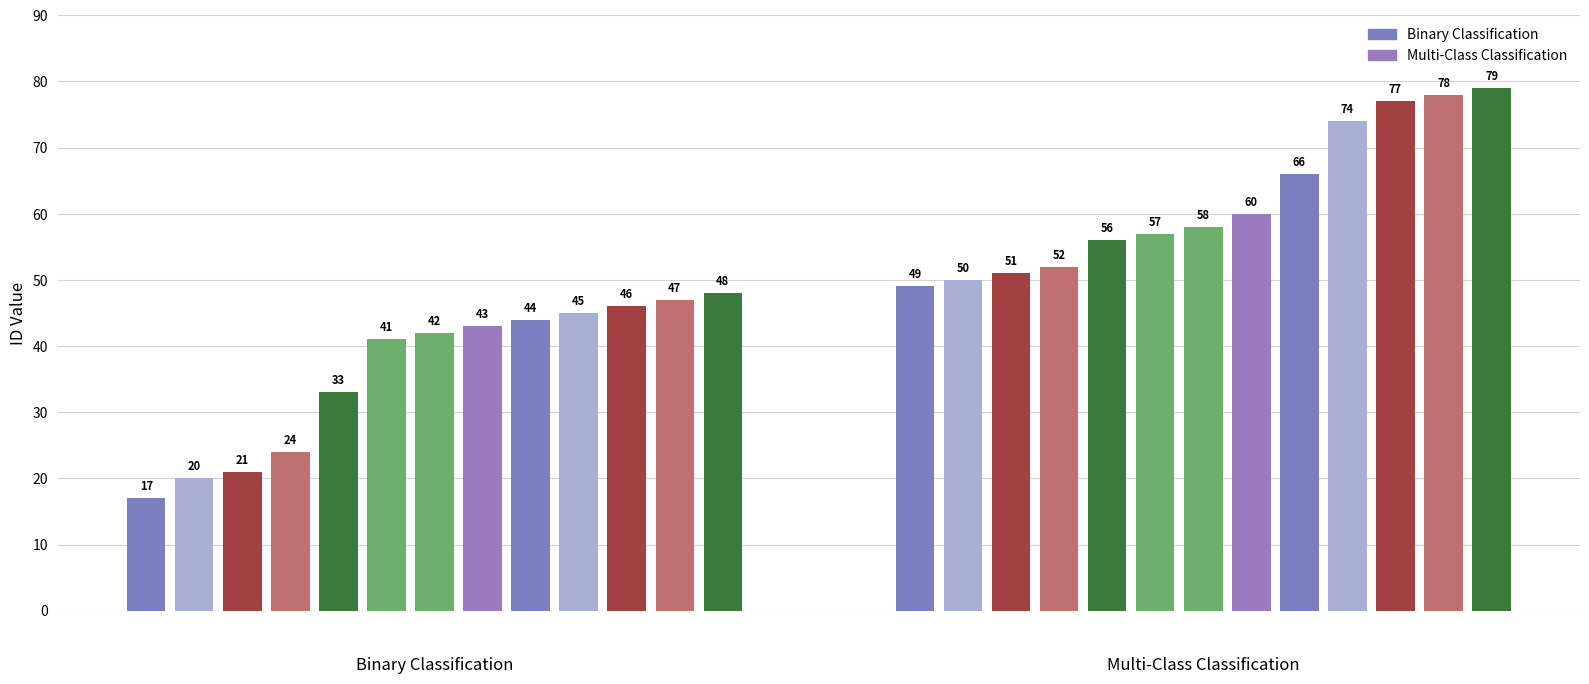

Which series has the widest spread of values?

Binary Classification